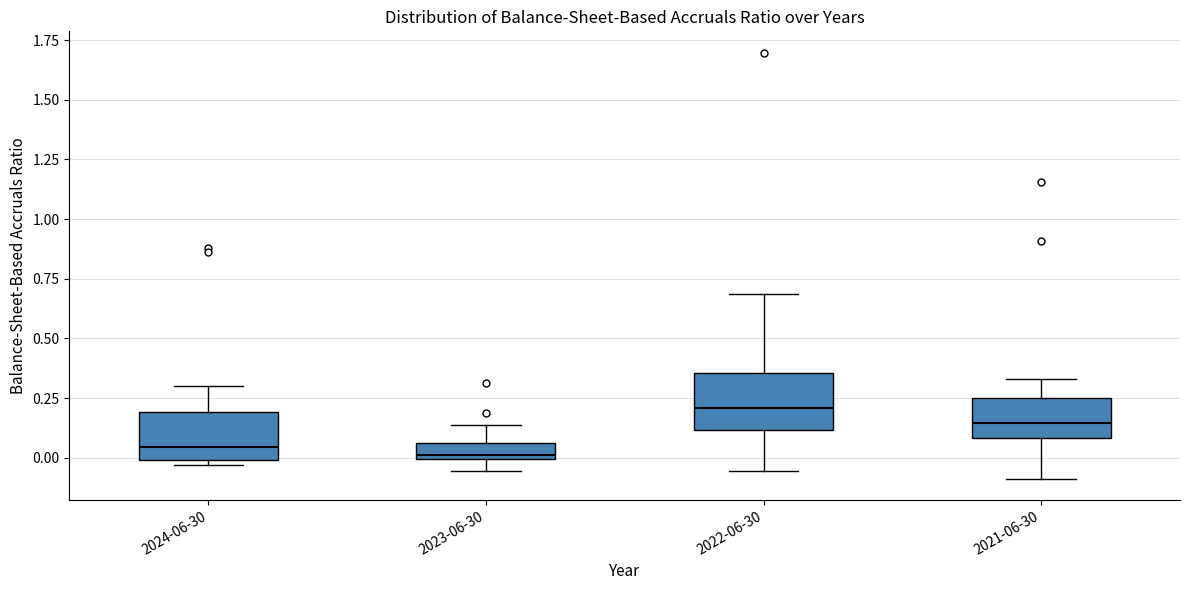

Where does the lower whisker of the box for 2021-06-30 end on the y-axis? The values are not printed on the chart, so give them approximately, as read against the axis.

-0.10